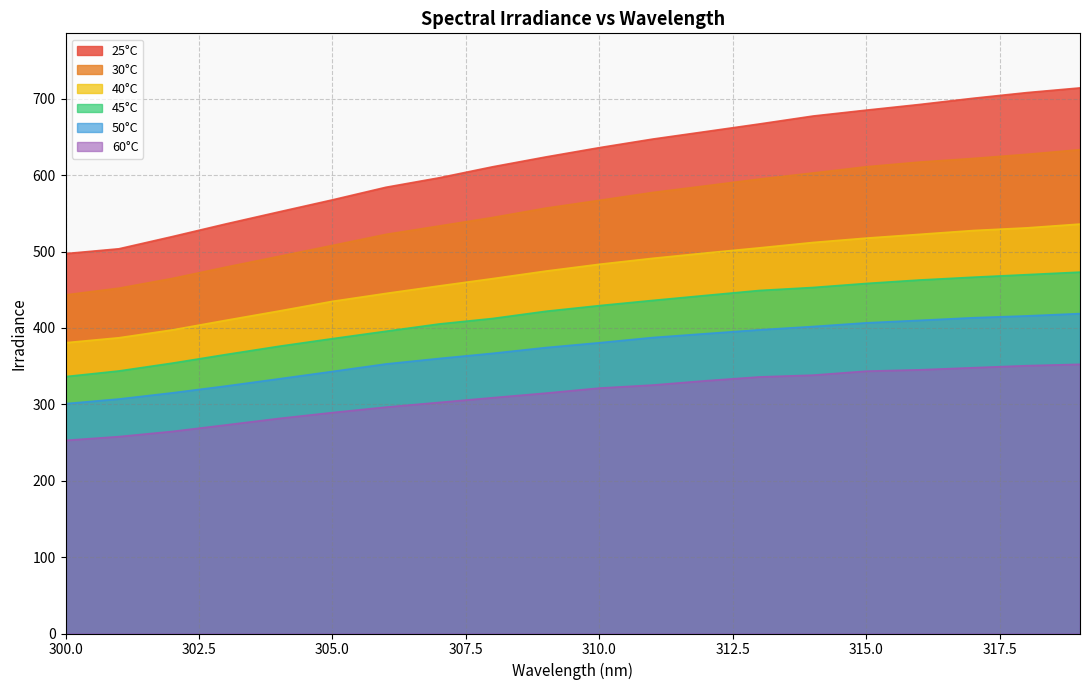

The value of 40°C at 303 is 101.7. True or false?

False